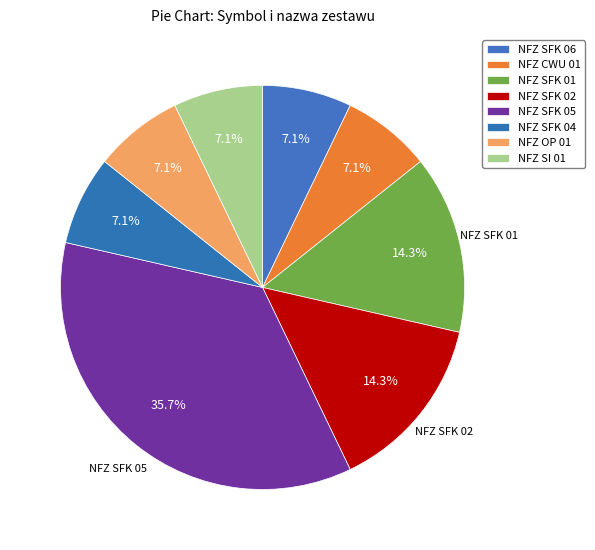

Is there a majority slice in this chart?

No